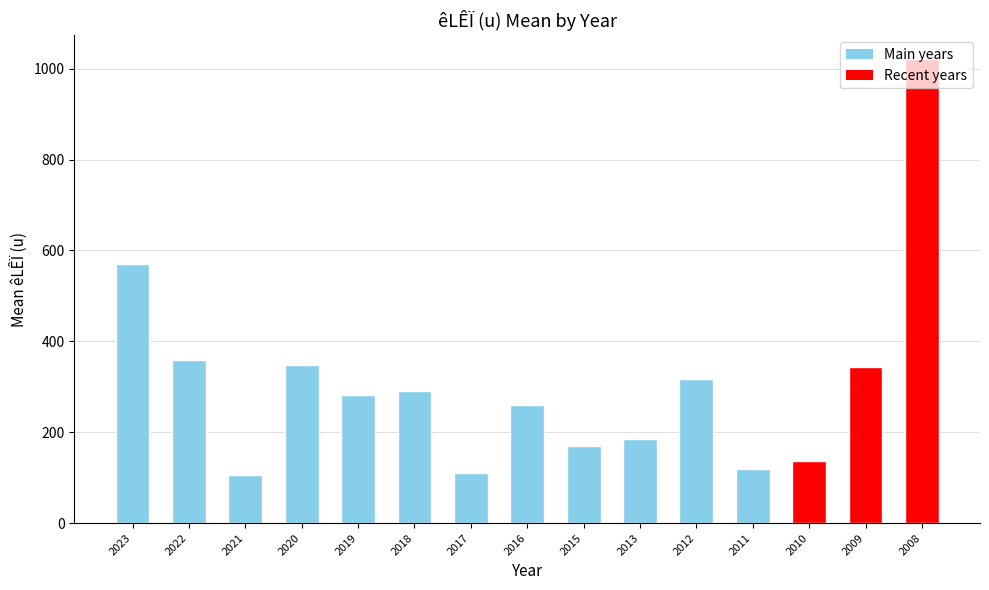

What is the greatest value displayed?

1022.5